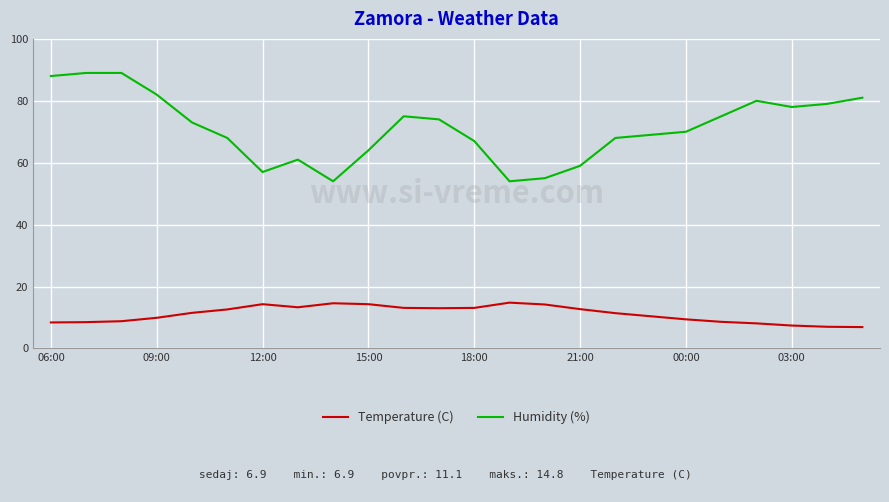

What is the maximum value shown in the chart?

89.0